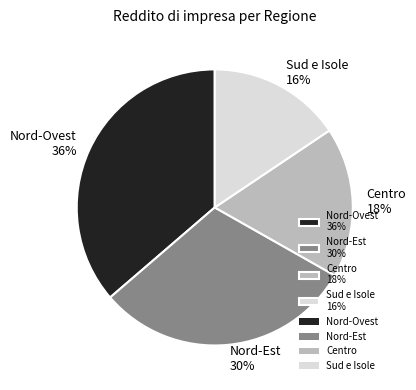

Approximately how many times larger is the value at Nord-Est 30% compared to Centro 18%?

1.7